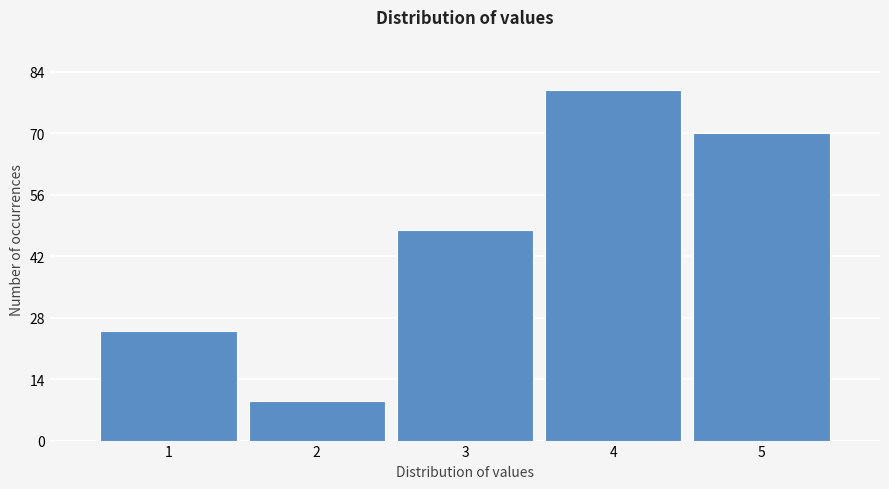

Reading left to right, transcribe all the data shown in this chart.

1=25	2=9	3=48	4=80	5=70